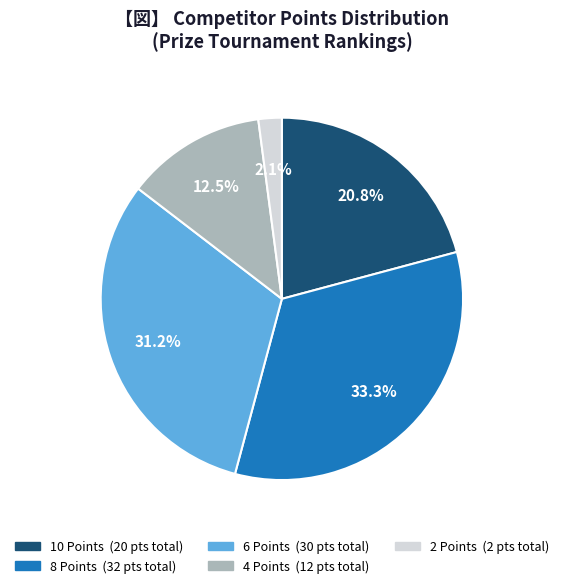

Is there any slice that represents more than half of the pie?

No